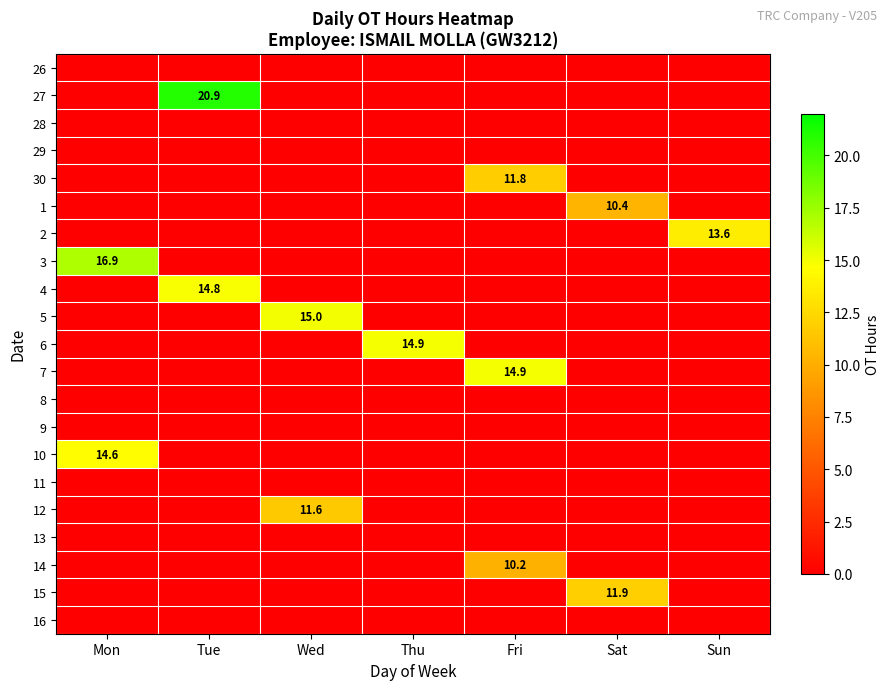

At how many categories does at least one series exceed 5?

7